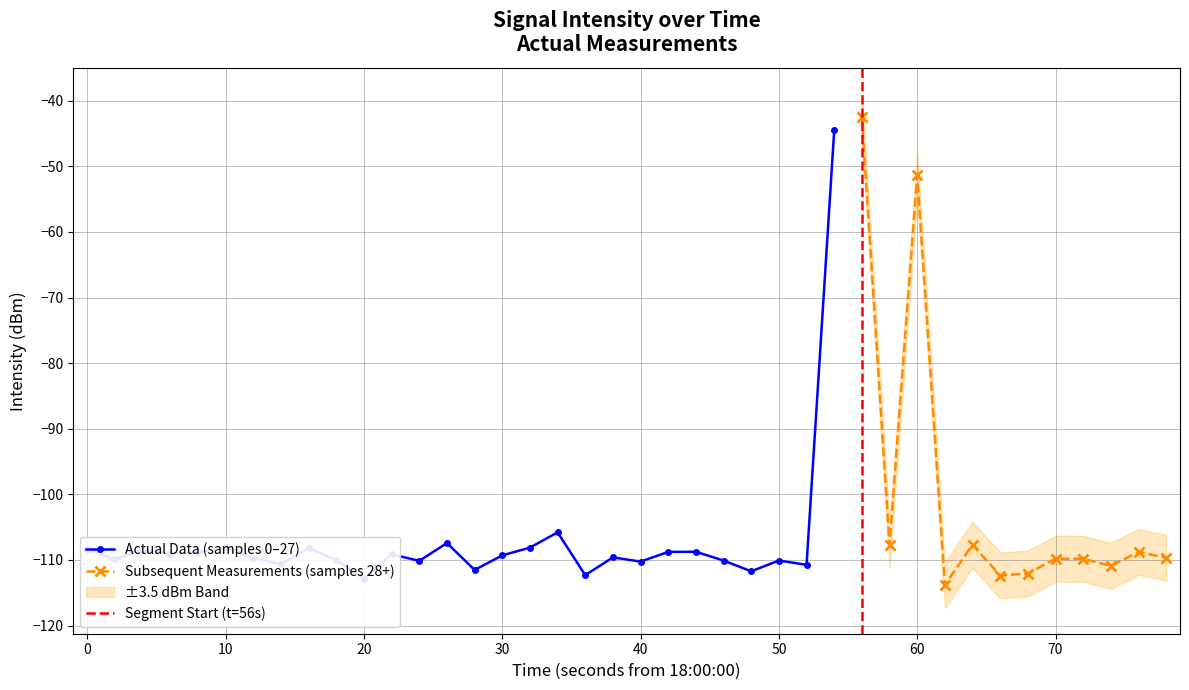

Which category has the lowest value across all series?

31